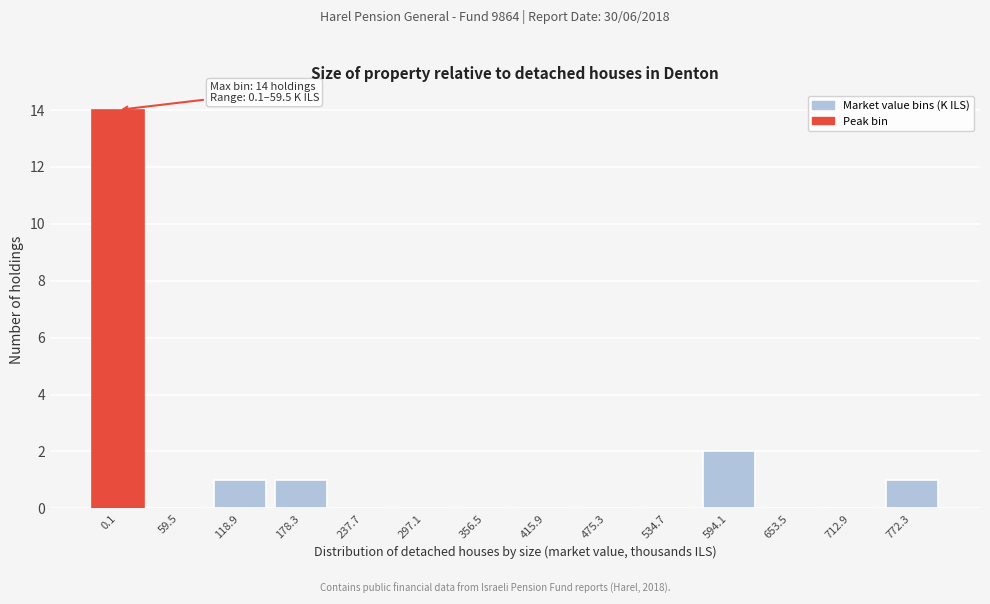

Reading right to left, list all the values displayed in this chart.

772.3=1	712.9=0	653.5=0	594.1=2	534.7=0	475.3=0	415.9=0	356.5=0	297.1=0	237.7=0	178.3=1	118.9=1	59.5=0	0.1=14